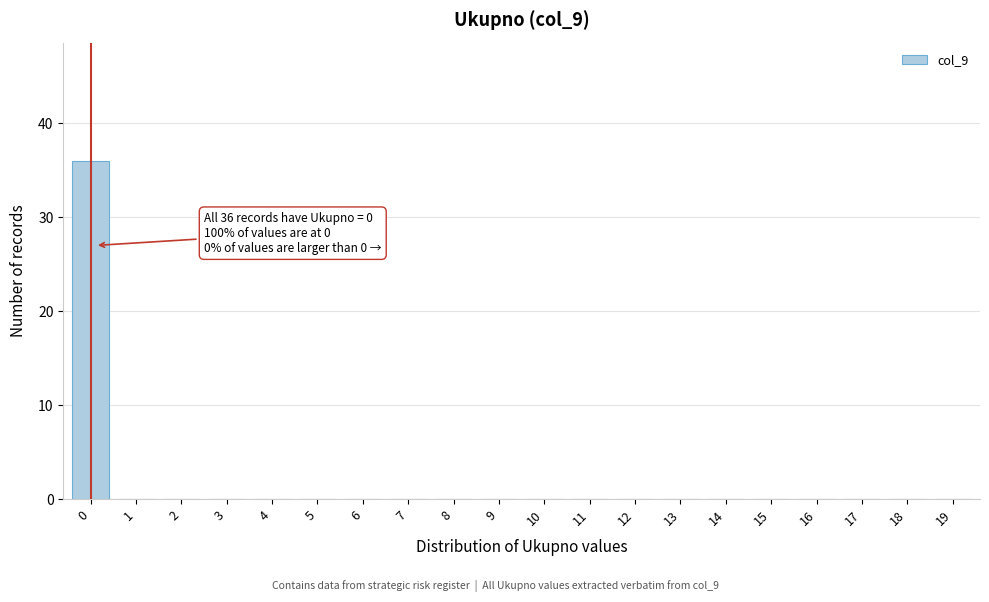

Reading left to right, extract all data points from this chart.

0=36	1=0	2=0	3=0	4=0	5=0	6=0	7=0	8=0	9=0	10=0	11=0	12=0	13=0	14=0	15=0	16=0	17=0	18=0	19=0